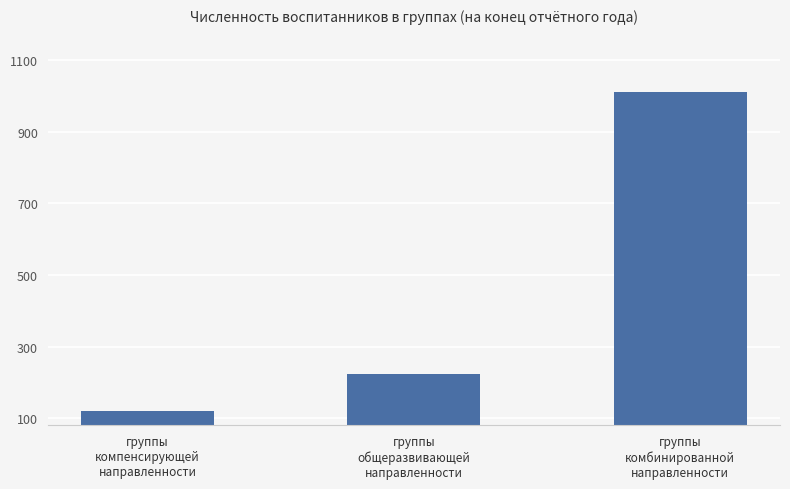

What is the label of the 2nd bar from the left?

группы
общеразвивающей
направленности